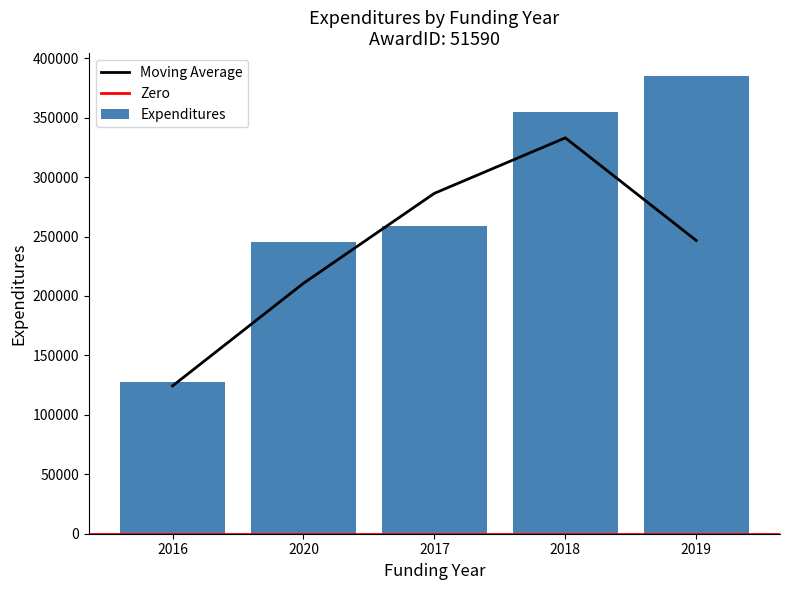

What is the average value?

274400